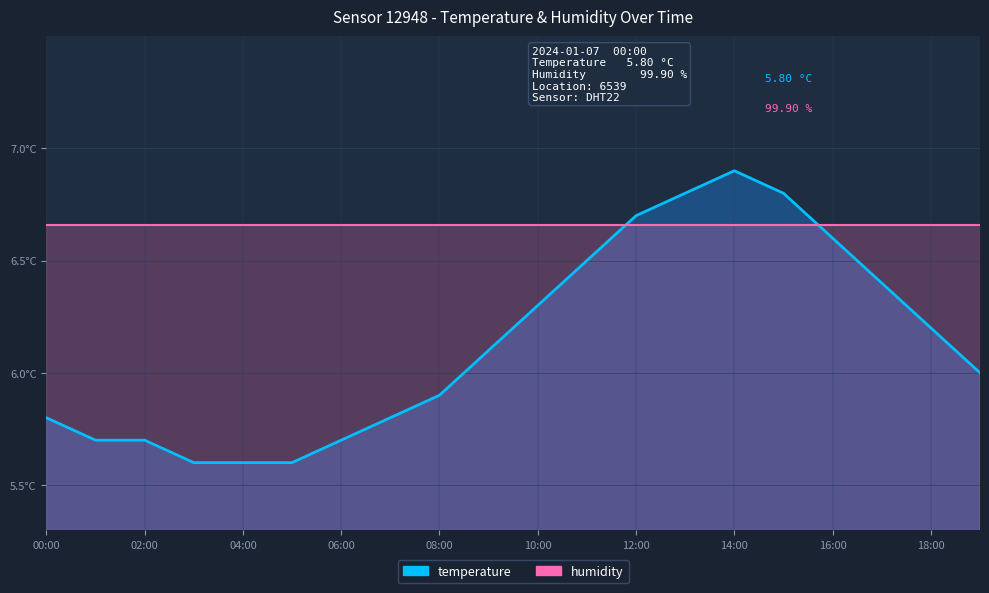

Which label corresponds to the largest value in the chart?

14:00